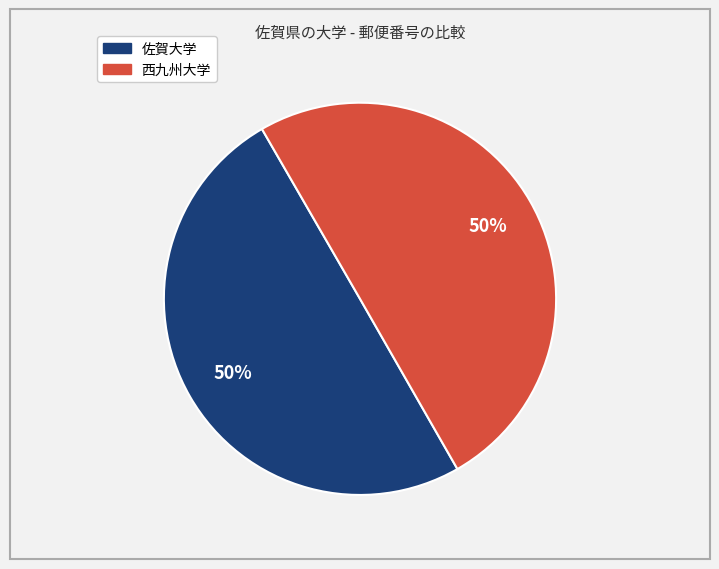

Is the sum of 西九州大学 and 佐賀大学 greater than half?

Yes